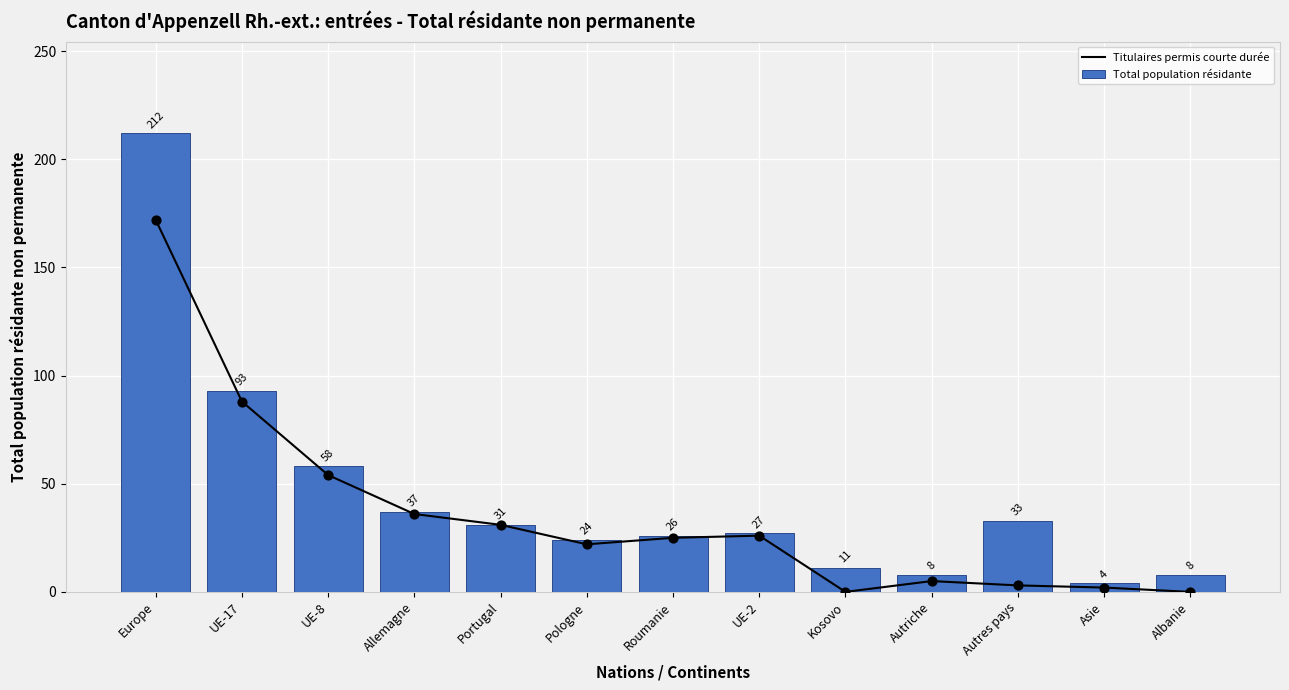

What are all the series names shown in the legend?

Titulaires permis courte durée, Total population résidante